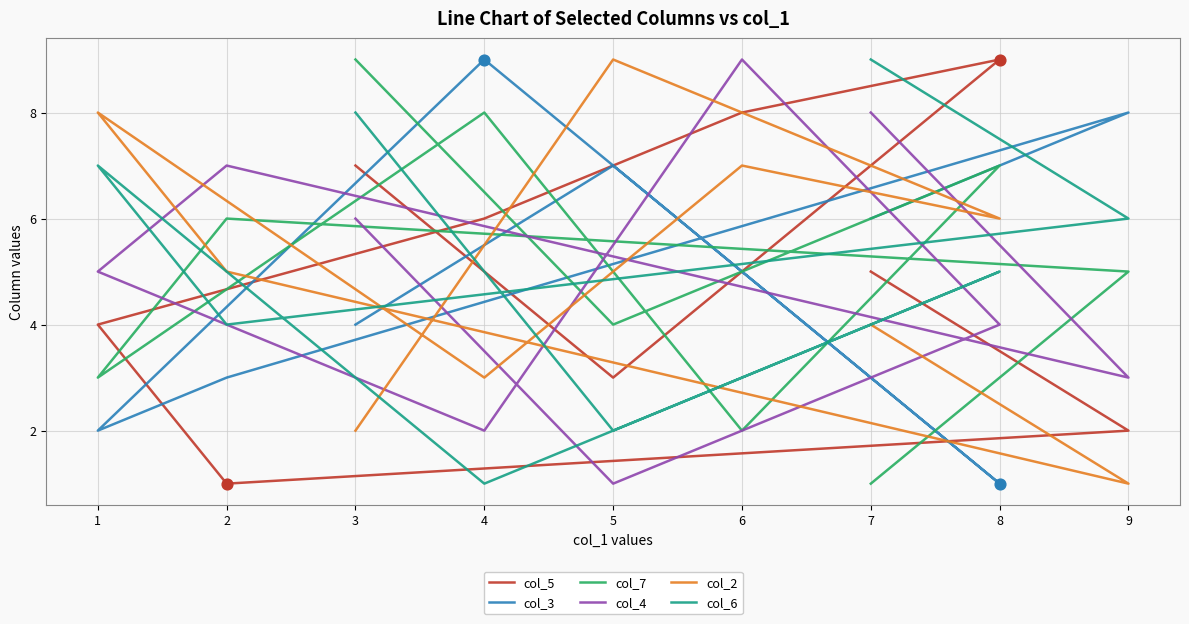

Is the value of col_4 at 3 greater than the value of col_6 at 7?

No